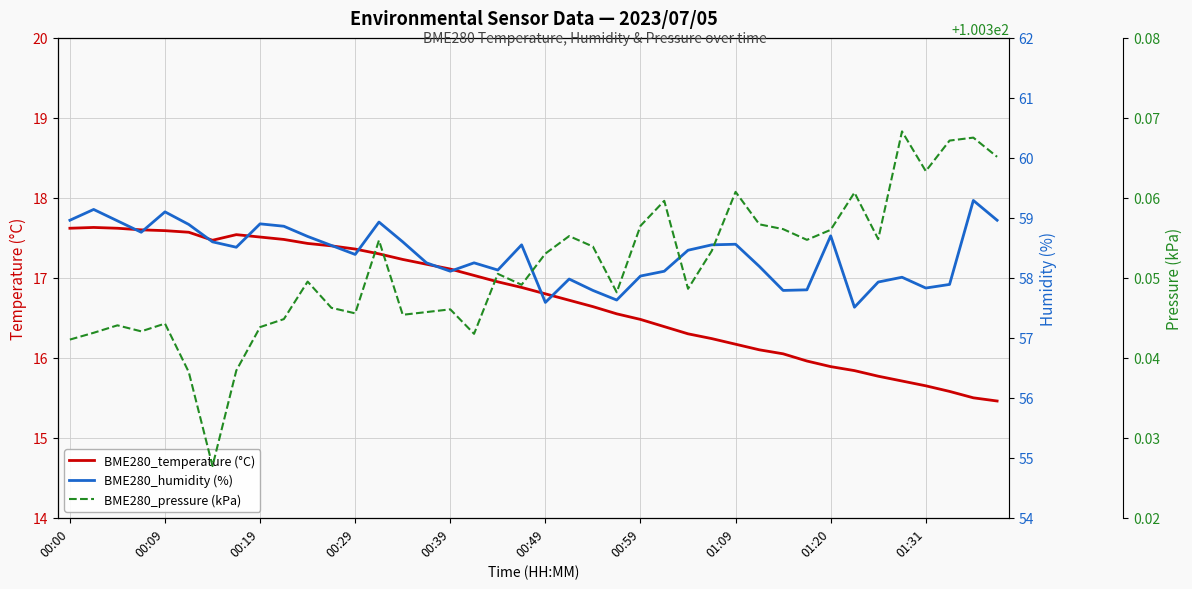

Which series has the largest total across all categories?

BME280_pressure (kPa)